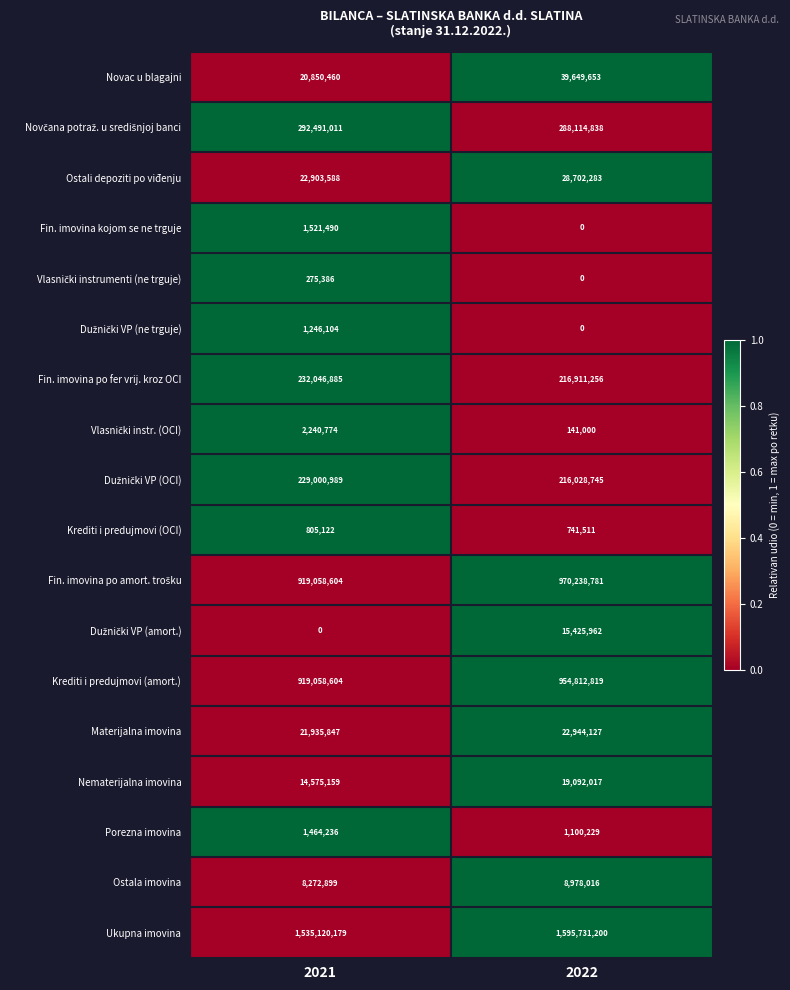

What is the spread (max minus min) of values at 2022?

1595731200